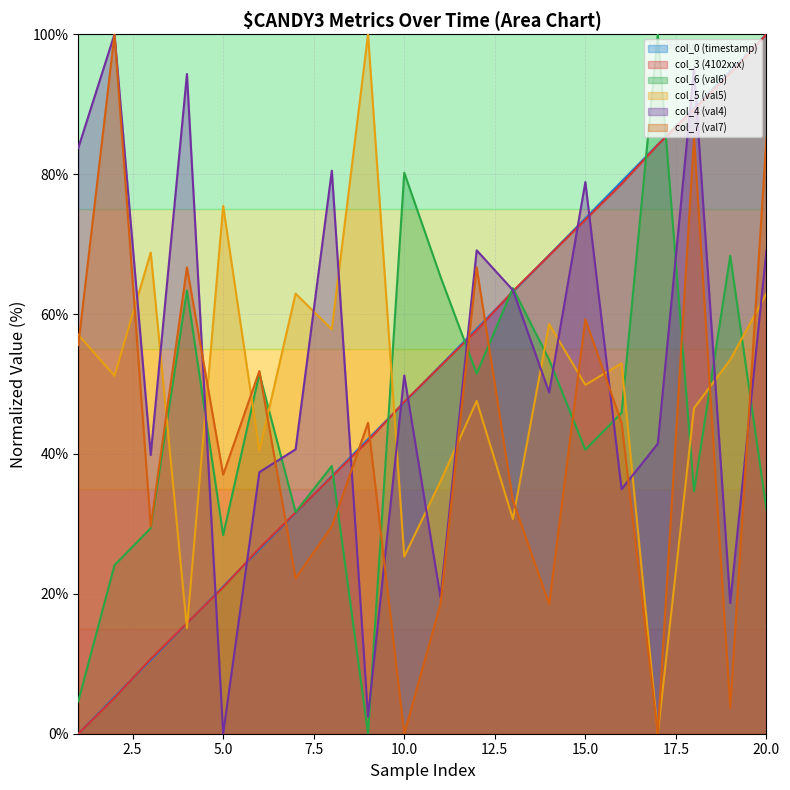

Does the chart display data point markers on the line(s)?

No